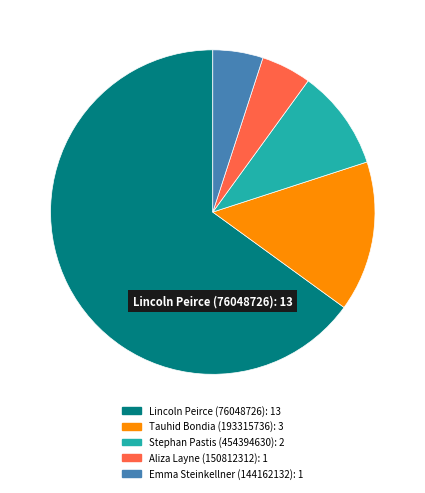

Is there a majority slice in this chart?

Yes